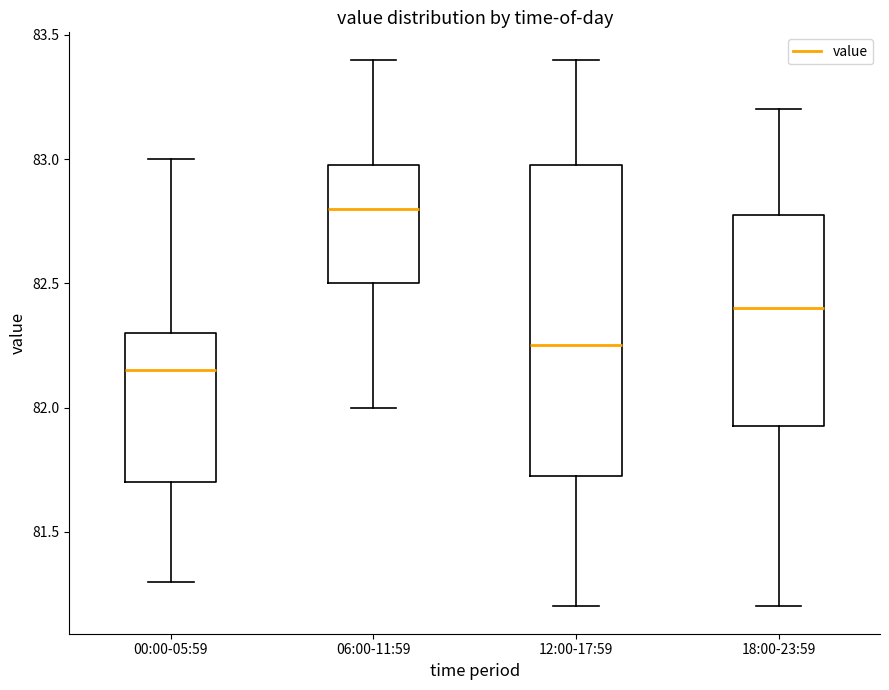

Reading left to right, transcribe this box plot: for each box, give where its median line is, the range the box spans, and where its two whiskers end, as read against the y-axis. The values are not printed on the chart, so give them approximately, as read against the axis.

00:00-05:59: median 82.15, box 81.70 to 82.30, whiskers 81.30 to 83.00
06:00-11:59: median 82.80, box 82.50 to 83.00, whiskers 82.00 to 83.40
12:00-17:59: median 82.25, box 81.75 to 83.00, whiskers 81.20 to 83.40
18:00-23:59: median 82.40, box 81.95 to 82.80, whiskers 81.20 to 83.20